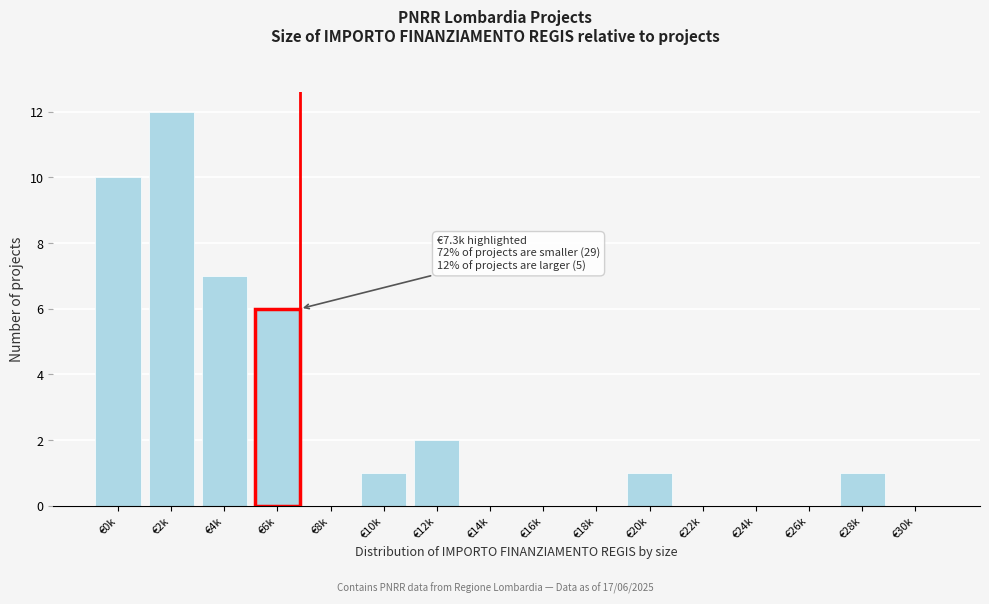

True or false: the data shows 0 at €16k.

True